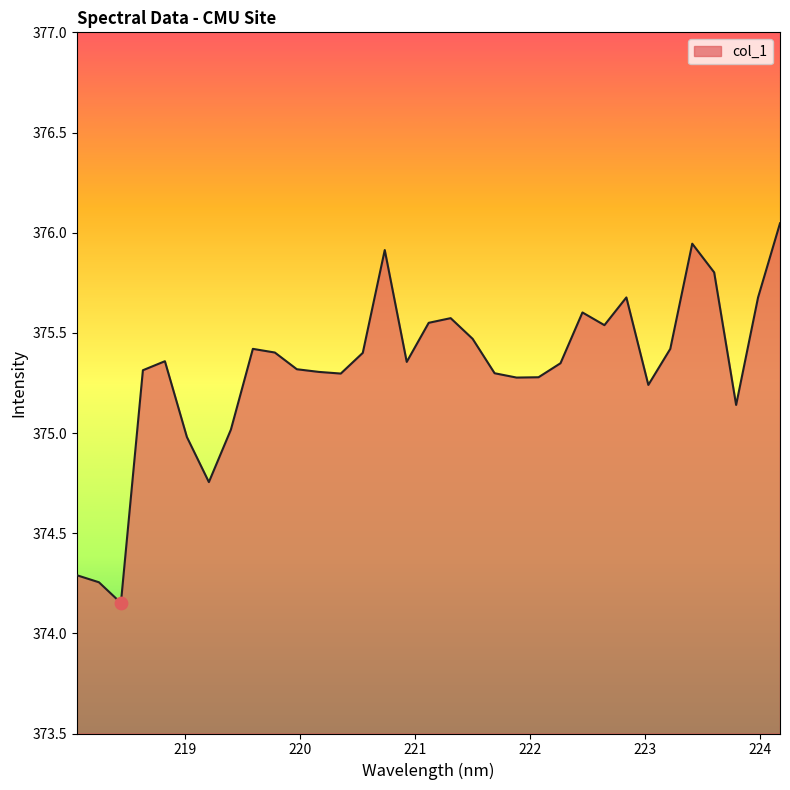

What is the difference between the maximum and minimum values?

1.9